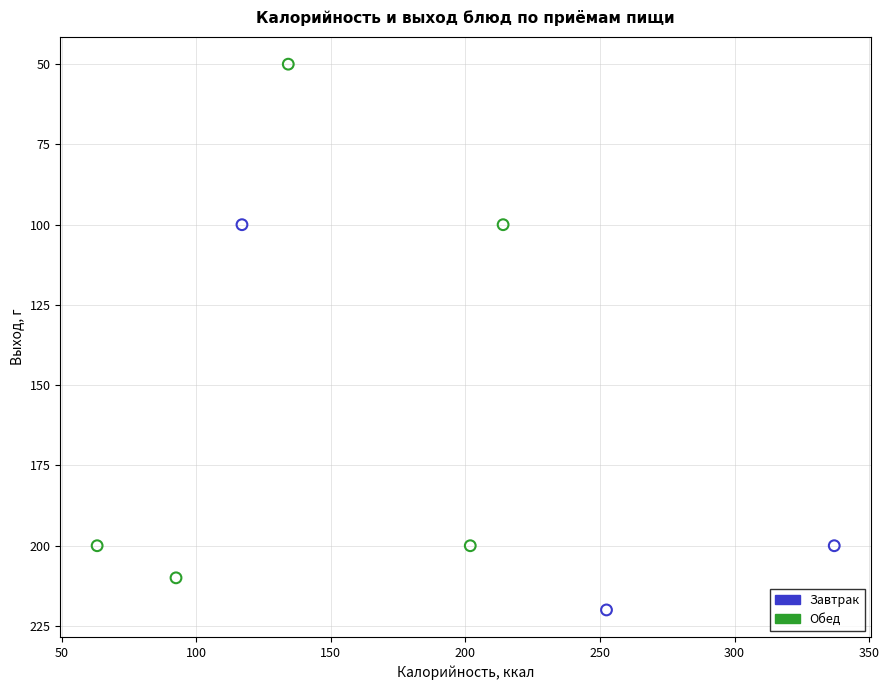

Which series has the widest spread of Y values?

Обед